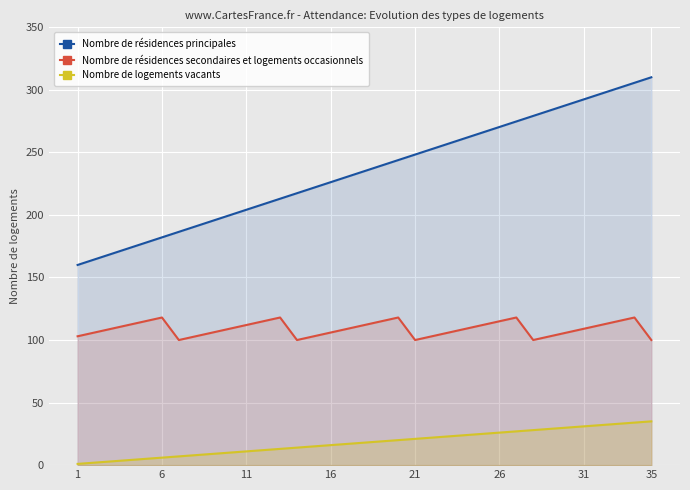

What is the maximum value shown in the chart?

310.0